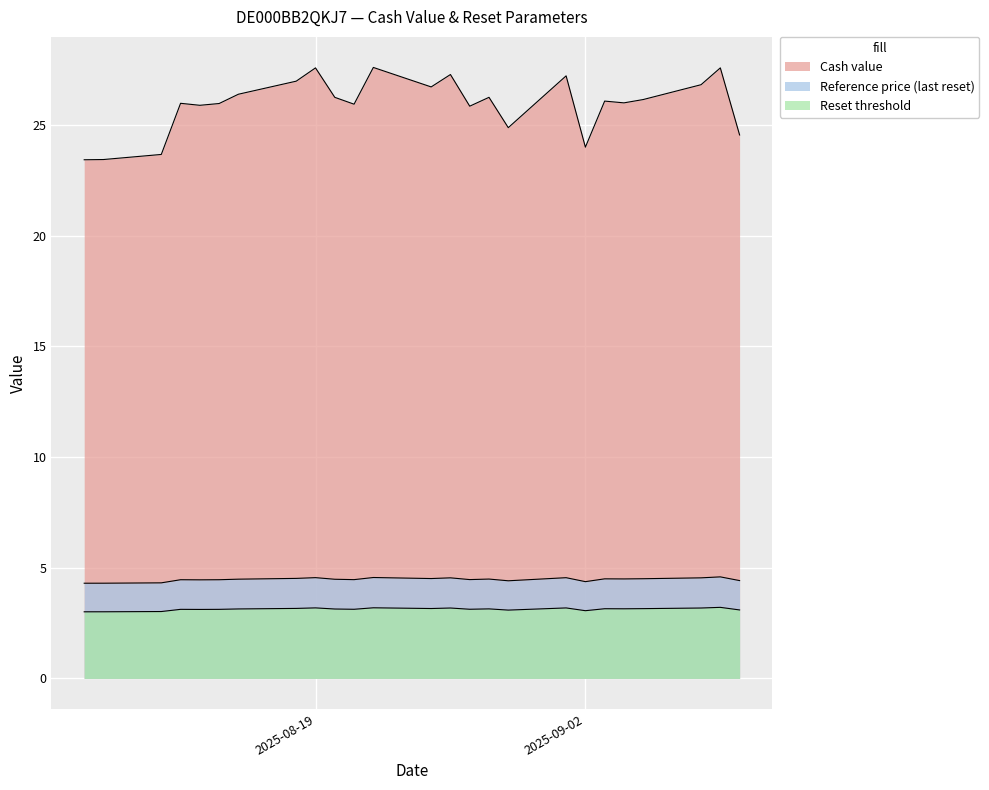

What is the average value of the Reference price (last reset) series?

4.5